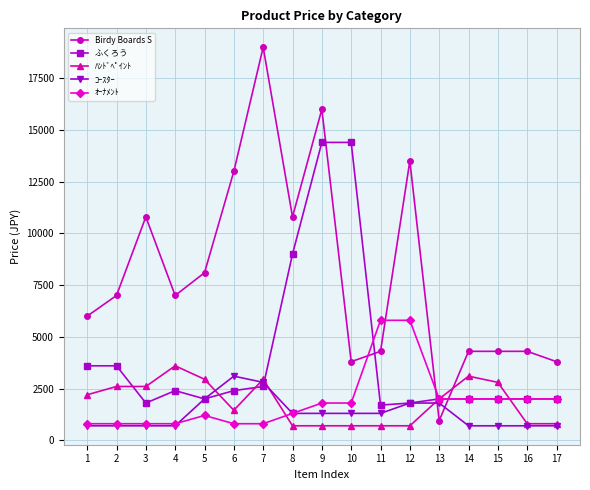

Which series has the widest spread of values?

Birdy Boards S